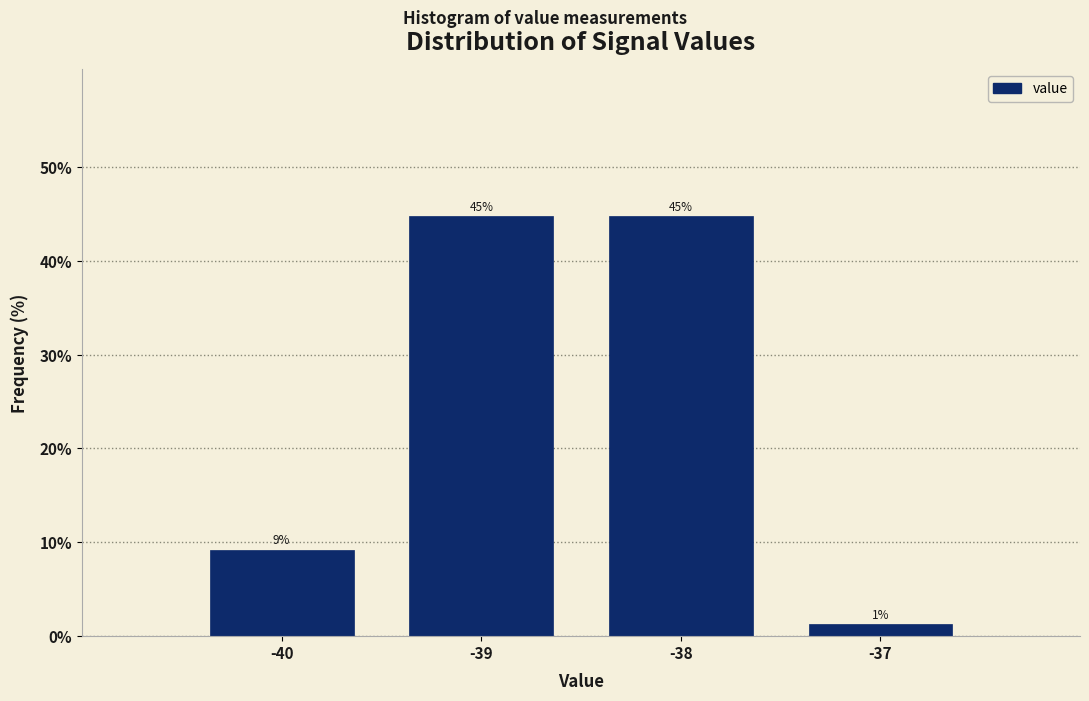

How many bars are there in total?

4